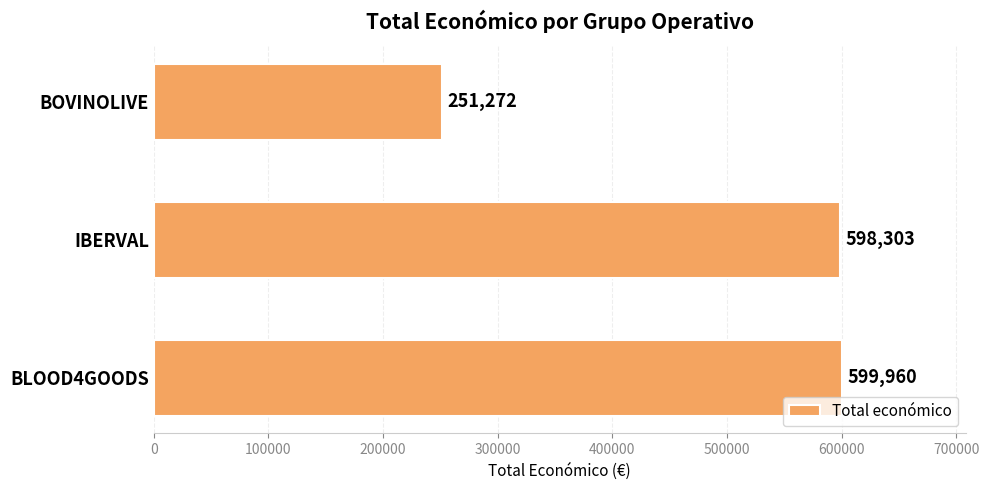

What value does the data have at BLOOD4GOODS?

599960